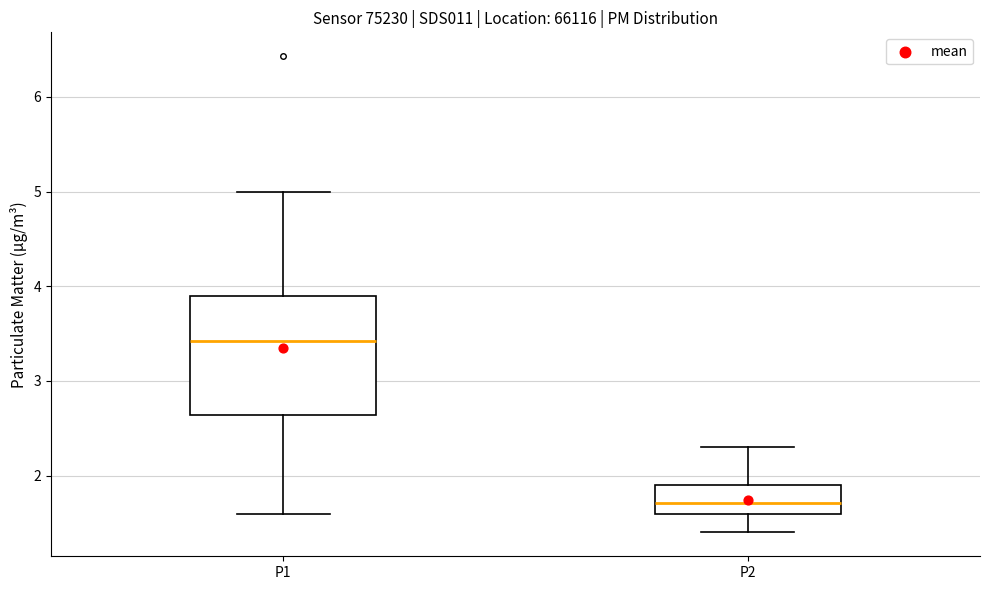

Where does the upper whisker of the box for P2 end on the y-axis? The values are not printed on the chart, so give them approximately, as read against the axis.

2.3